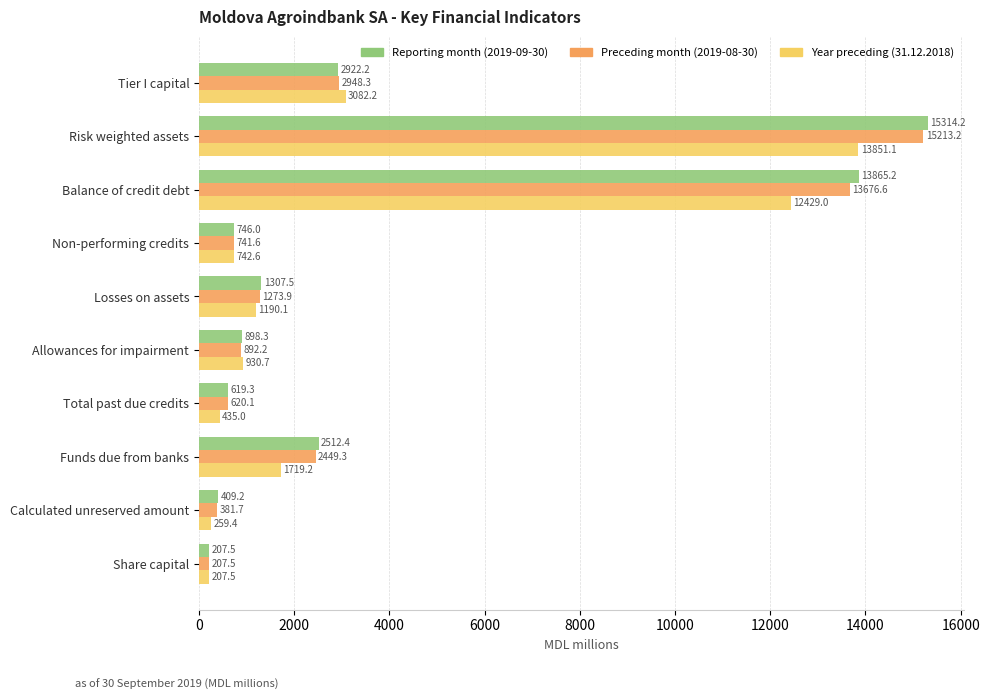

List the labels in order of Preceding month (2019-08-30) value, largest first.

Risk weighted assets, Balance of credit debt, Tier I capital, Funds due from banks, Losses on assets, Allowances for impairment, Non-performing credits, Total past due credits, Calculated unreserved amount, Share capital